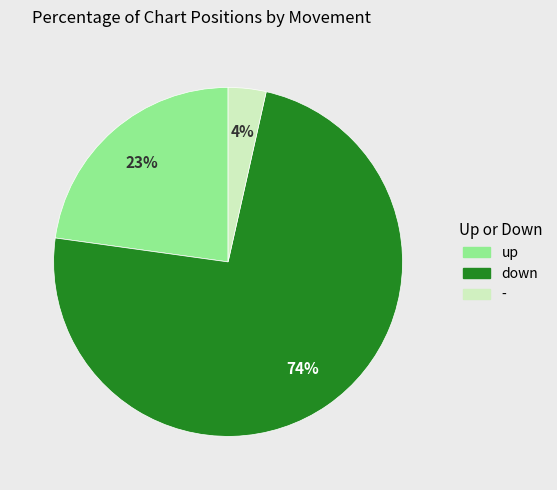

Count the number of slices in the pie.

3